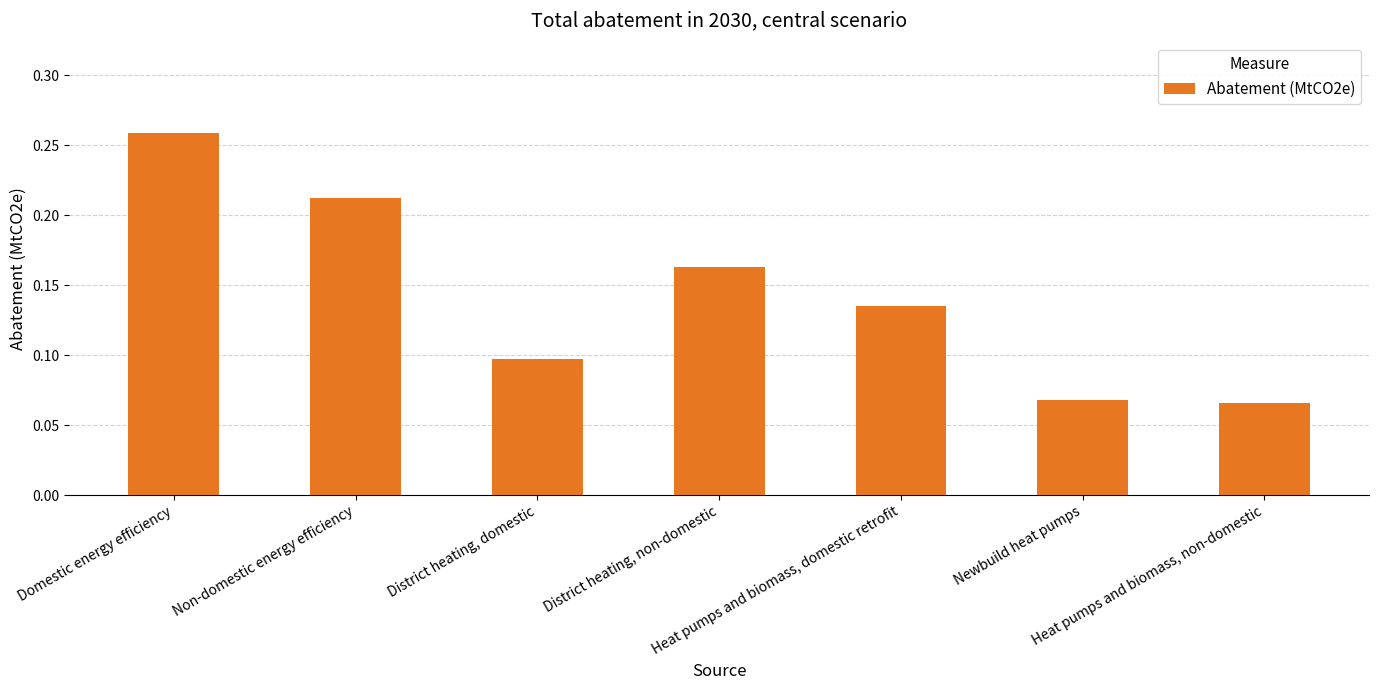

What is the sum of all values?

1.0